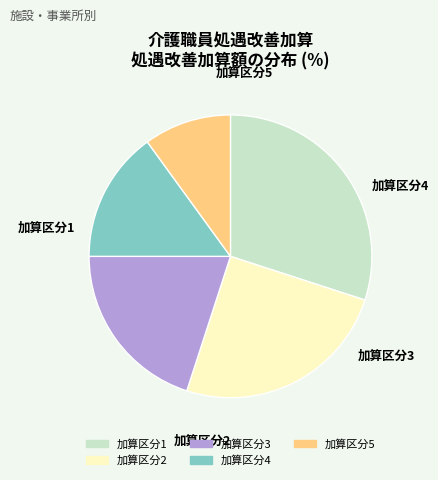

Is there a majority slice in this chart?

No